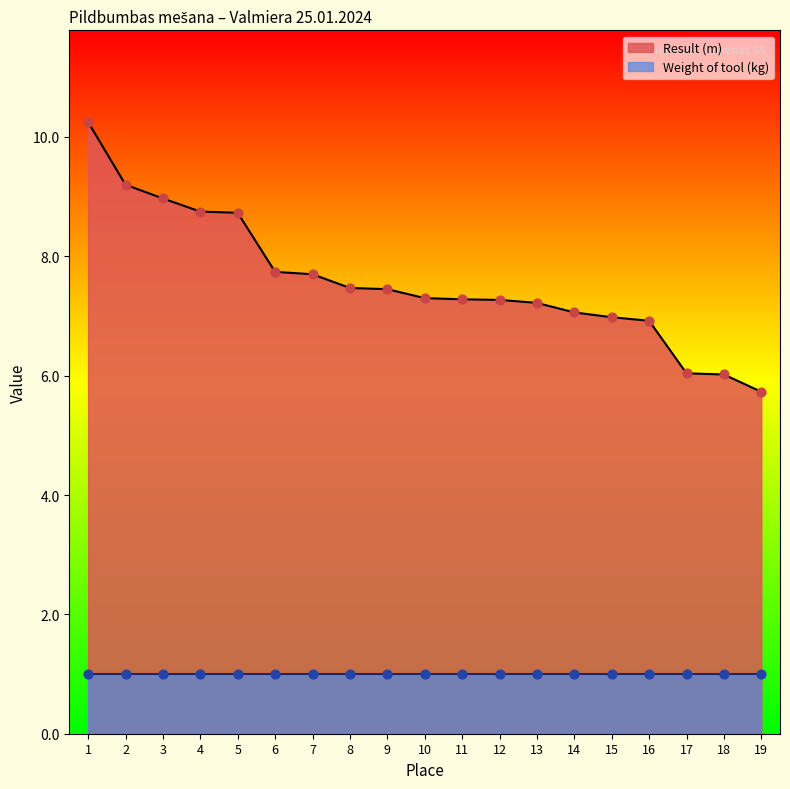

What is the change in value from 6 to 11?

-0.5